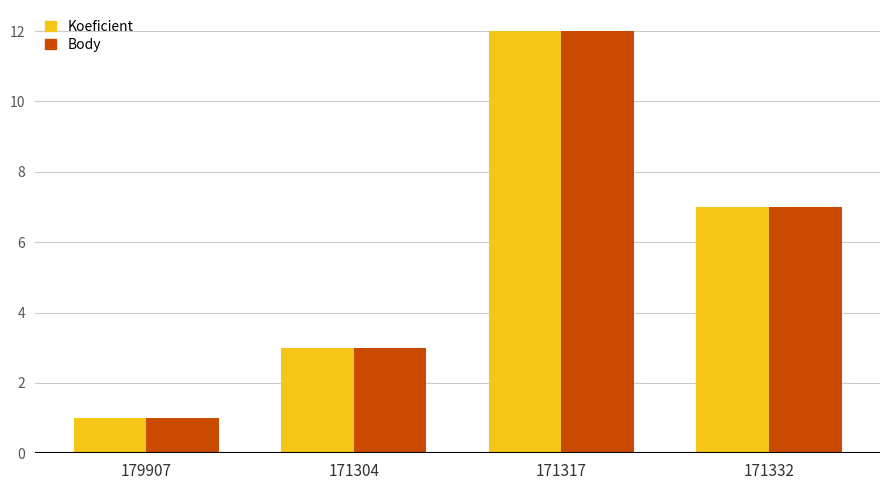

Rank the categories by Body value from lowest to highest.

179907, 171304, 171332, 171317